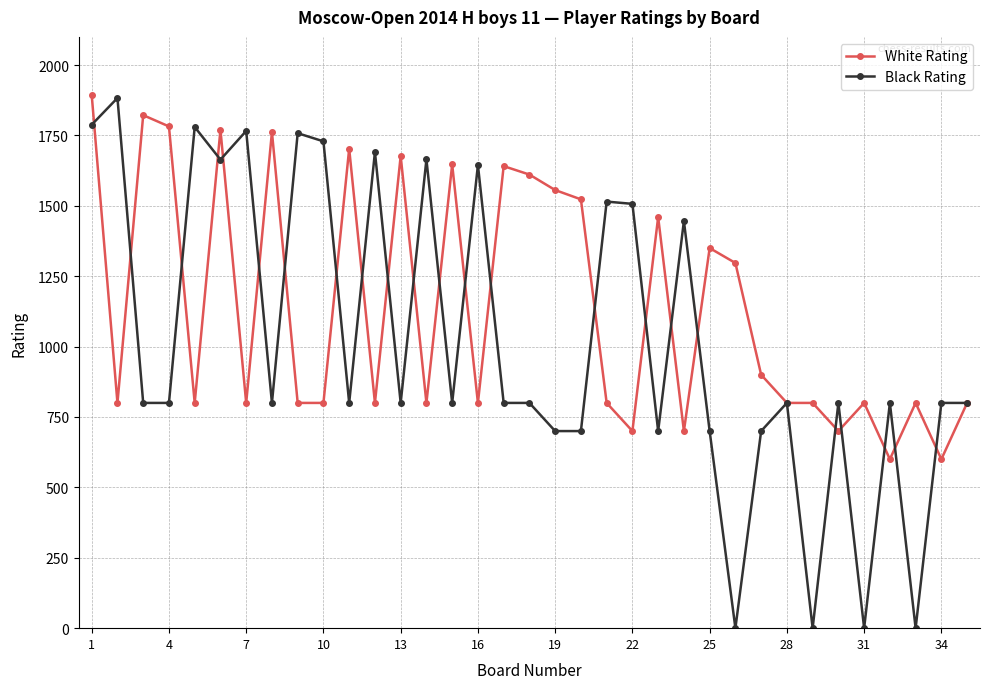

How many values in the Black Rating series are below 800?

9